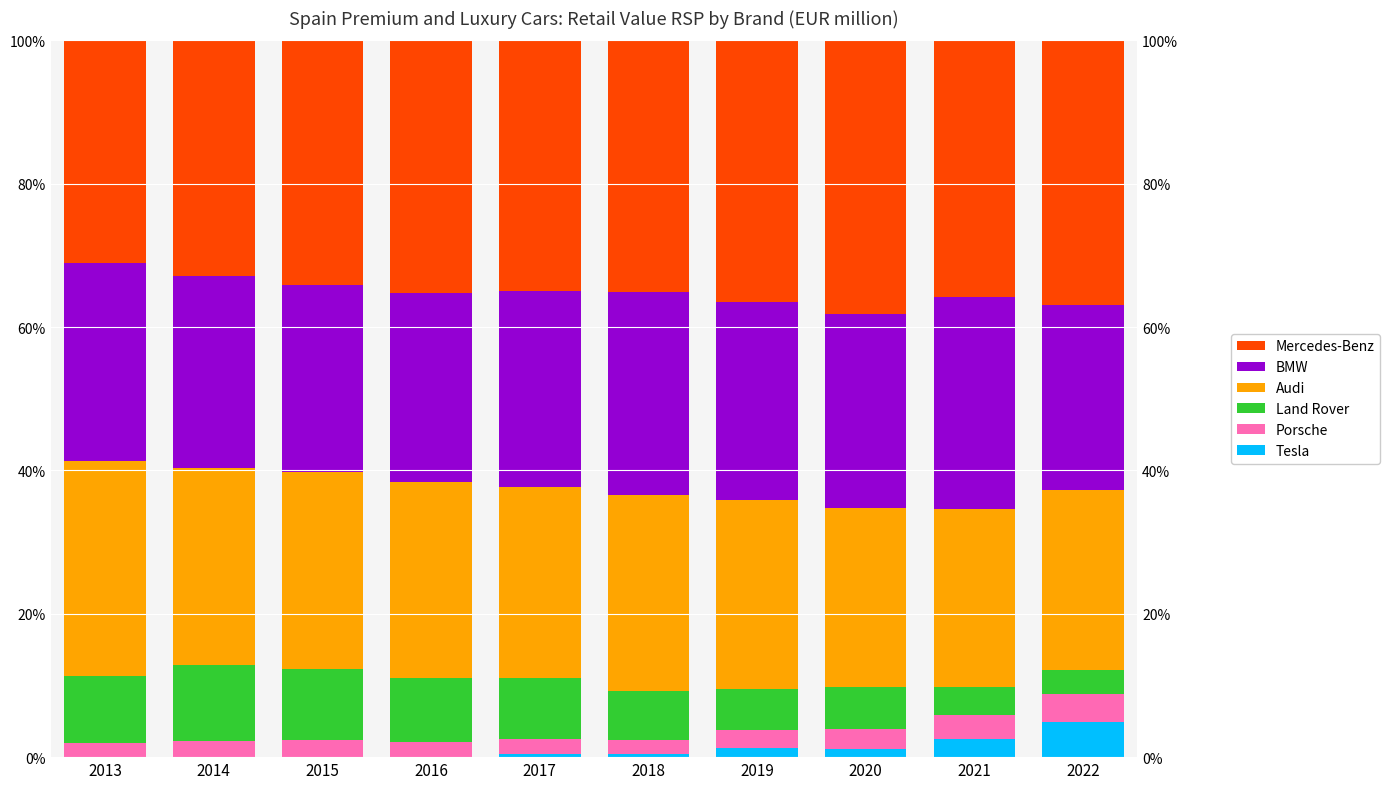

Does the chart contain any negative values?

No